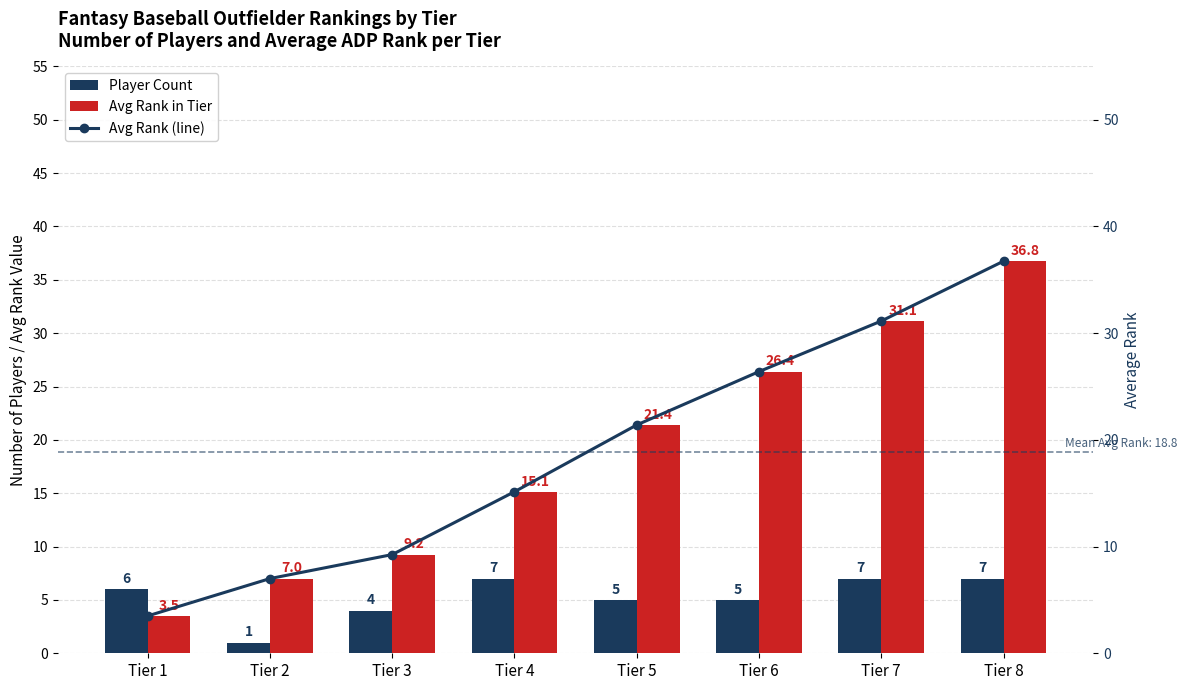

Is the value of Avg Rank (line) at Tier 4 greater than the value of Avg Rank in Tier at Tier 1?

Yes